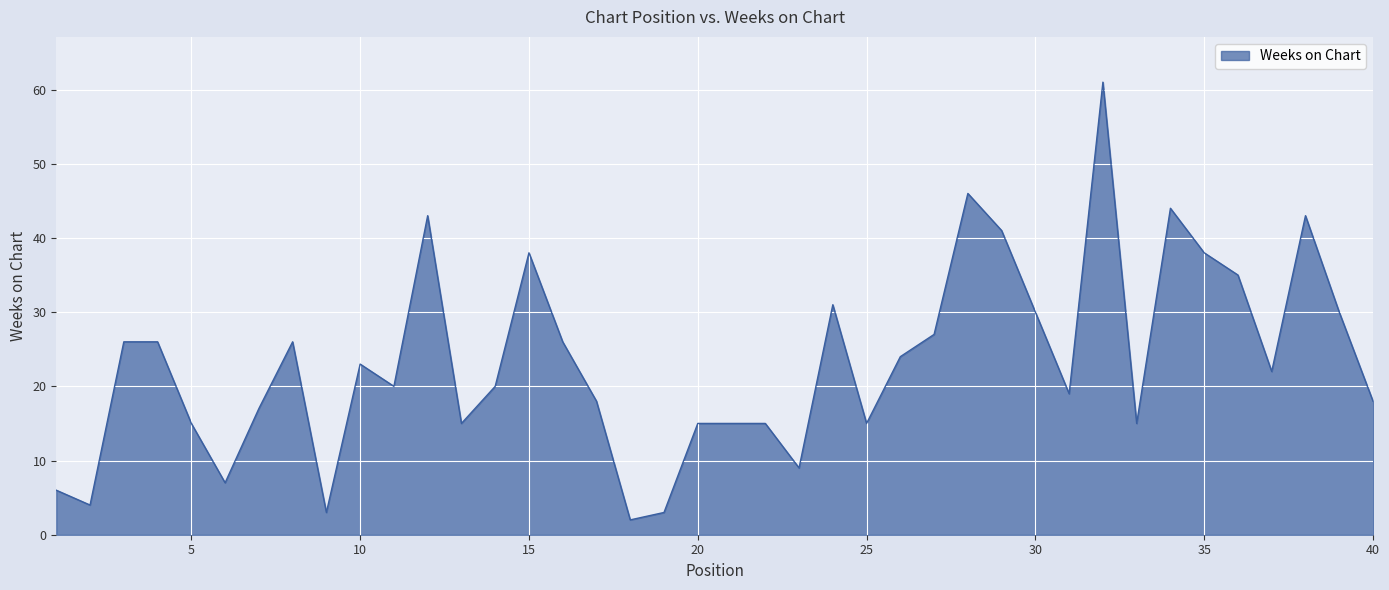

What is the greatest value displayed?

61